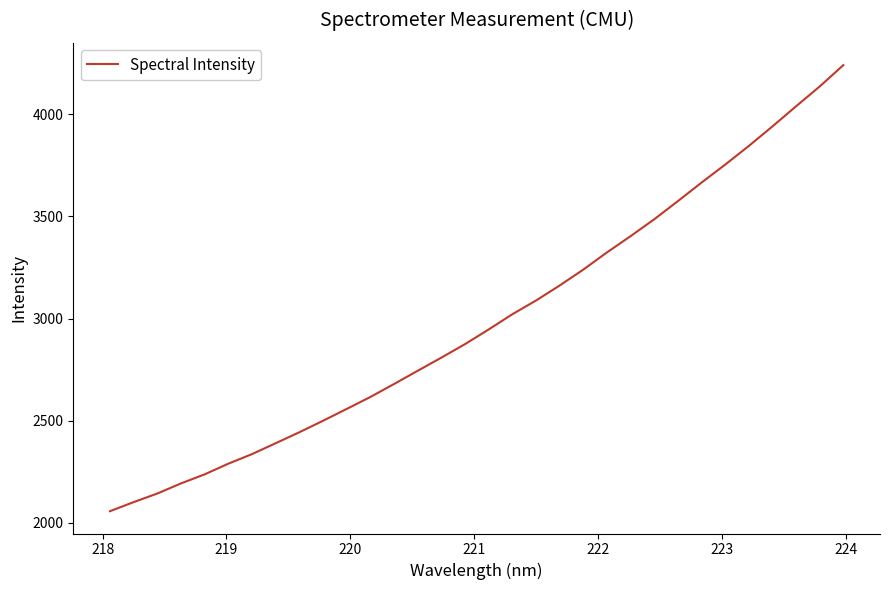

What is the difference between the maximum and minimum values?

2183.2